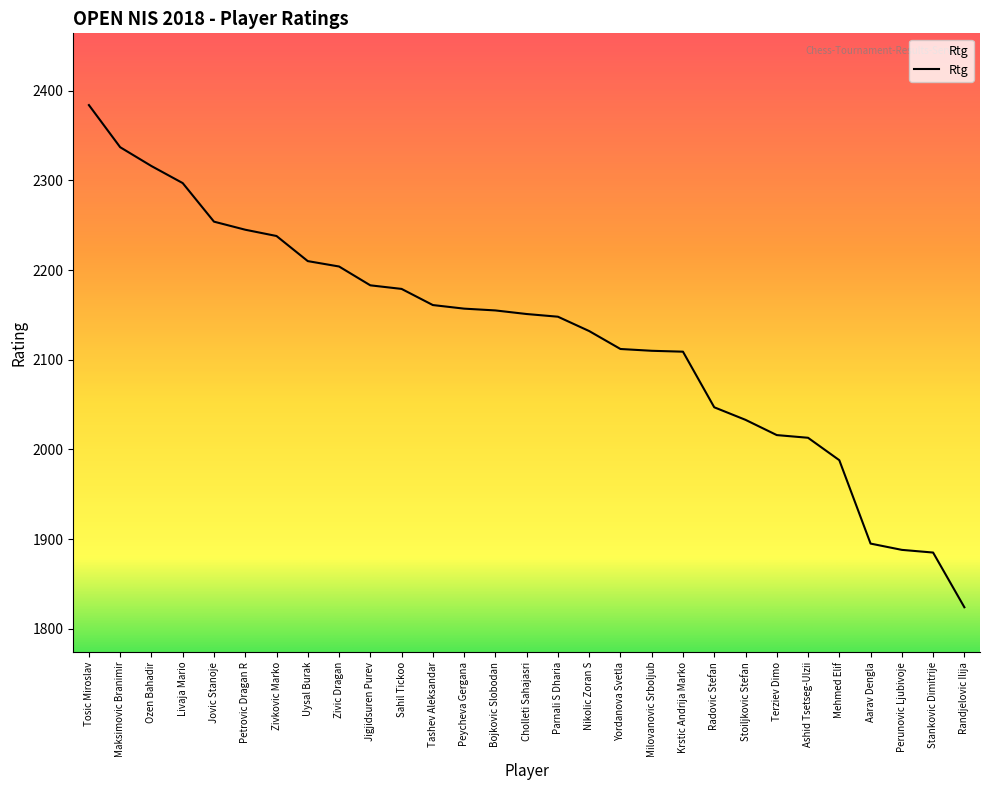

What position from the left is Ashid Tsetseg-Ulzii?

24